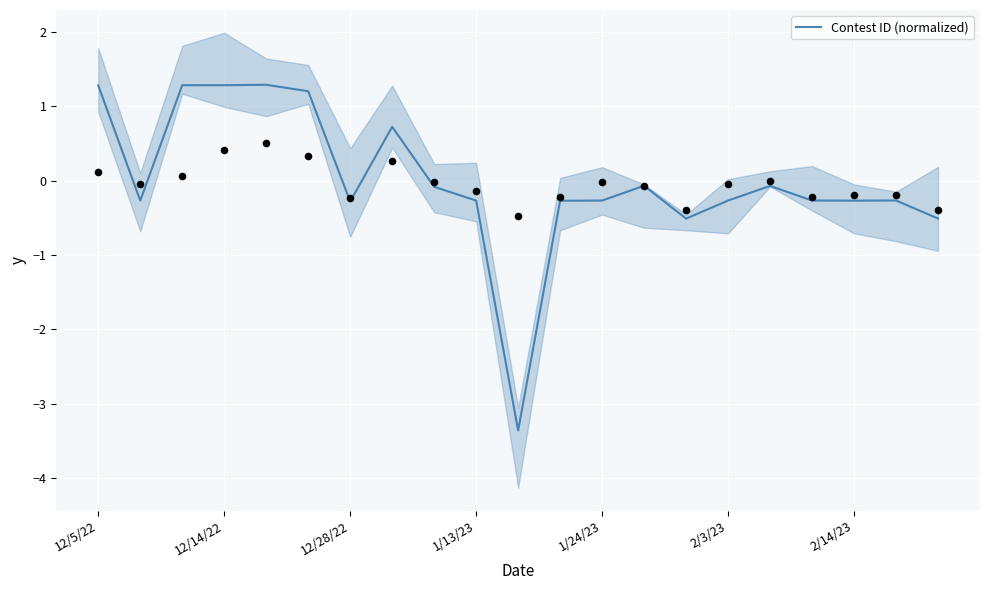

Is it true that Contest ID (normalized) equals -0.3 at 12/28/22?

True